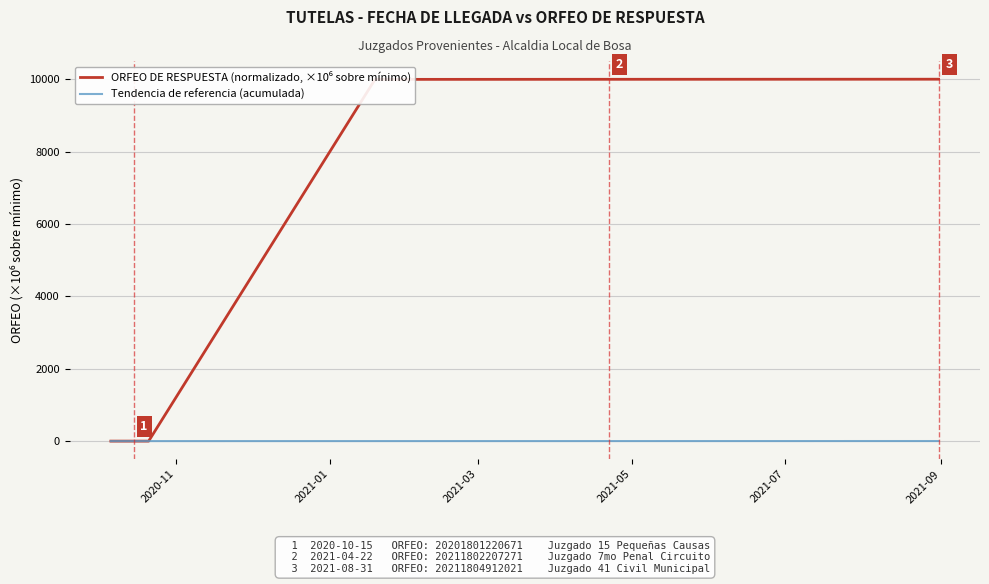

What is the maximum value shown in the chart?

10003.8